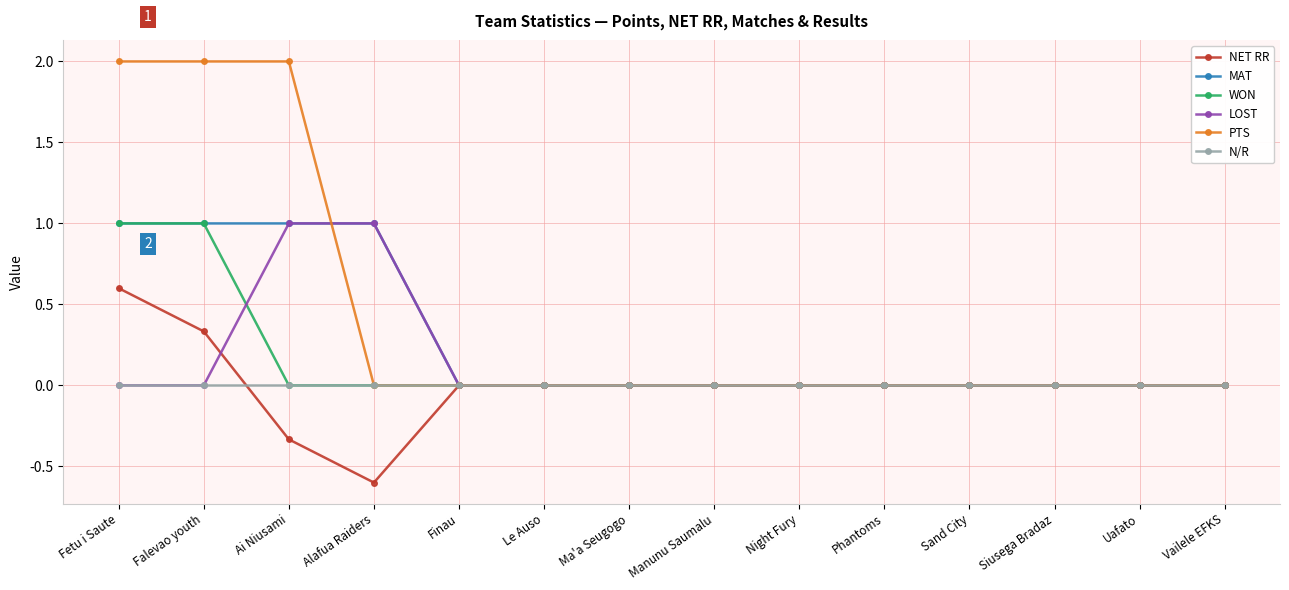

What is the minimum value shown in the chart?

-0.6